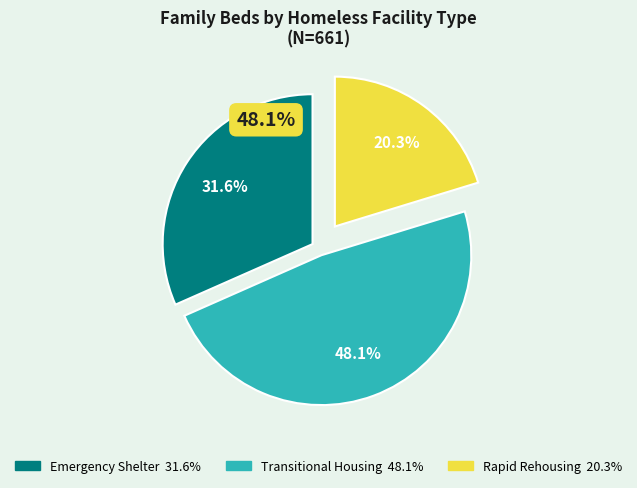

True or false: Transitional Housing accounts for 48% of the total.

True